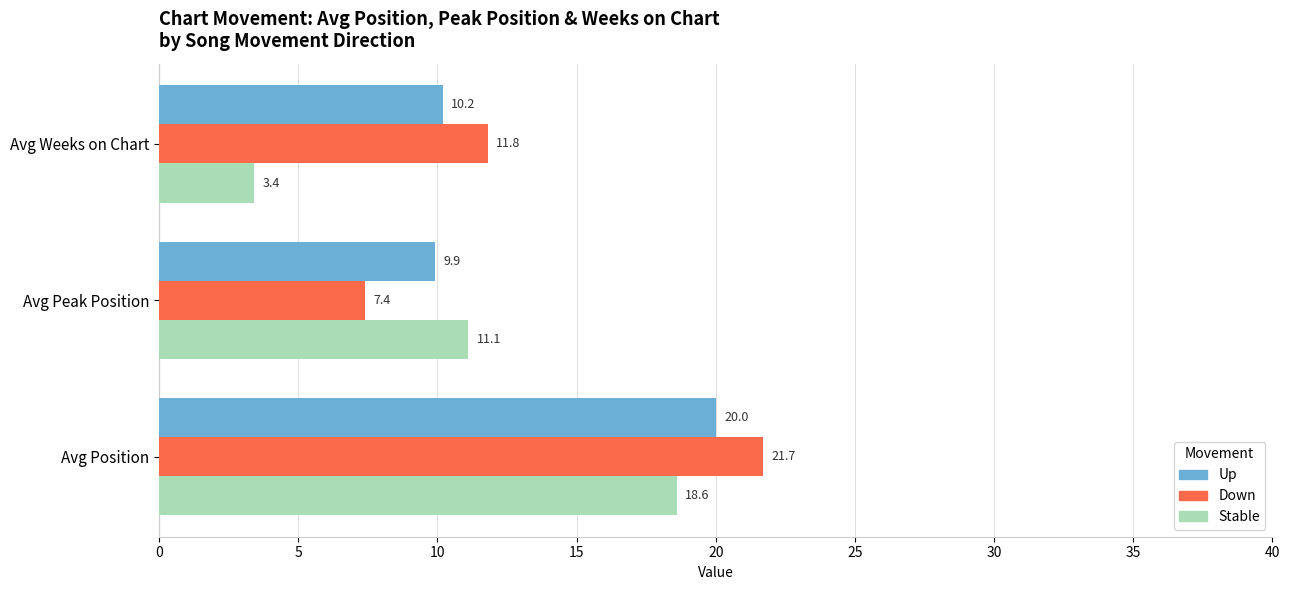

What is the minimum value shown in the chart?

3.4